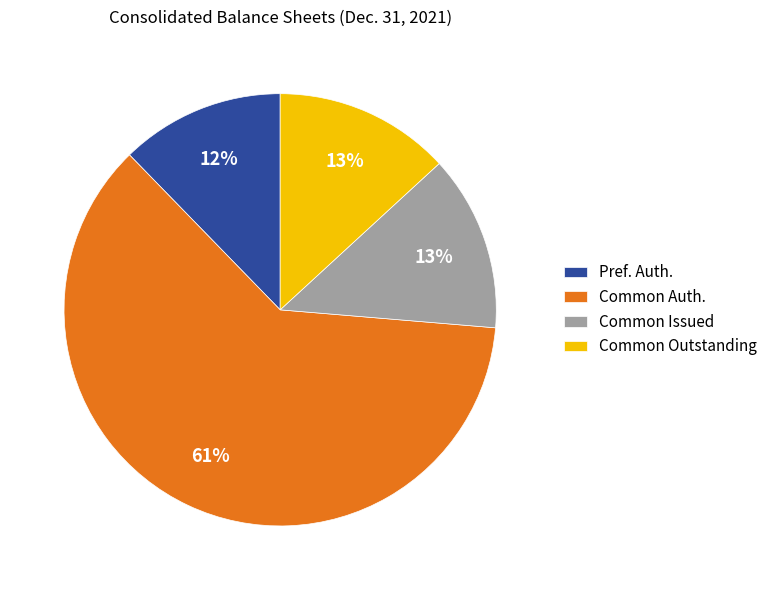

What is the smallest slice in the pie chart?

Pref. Auth.